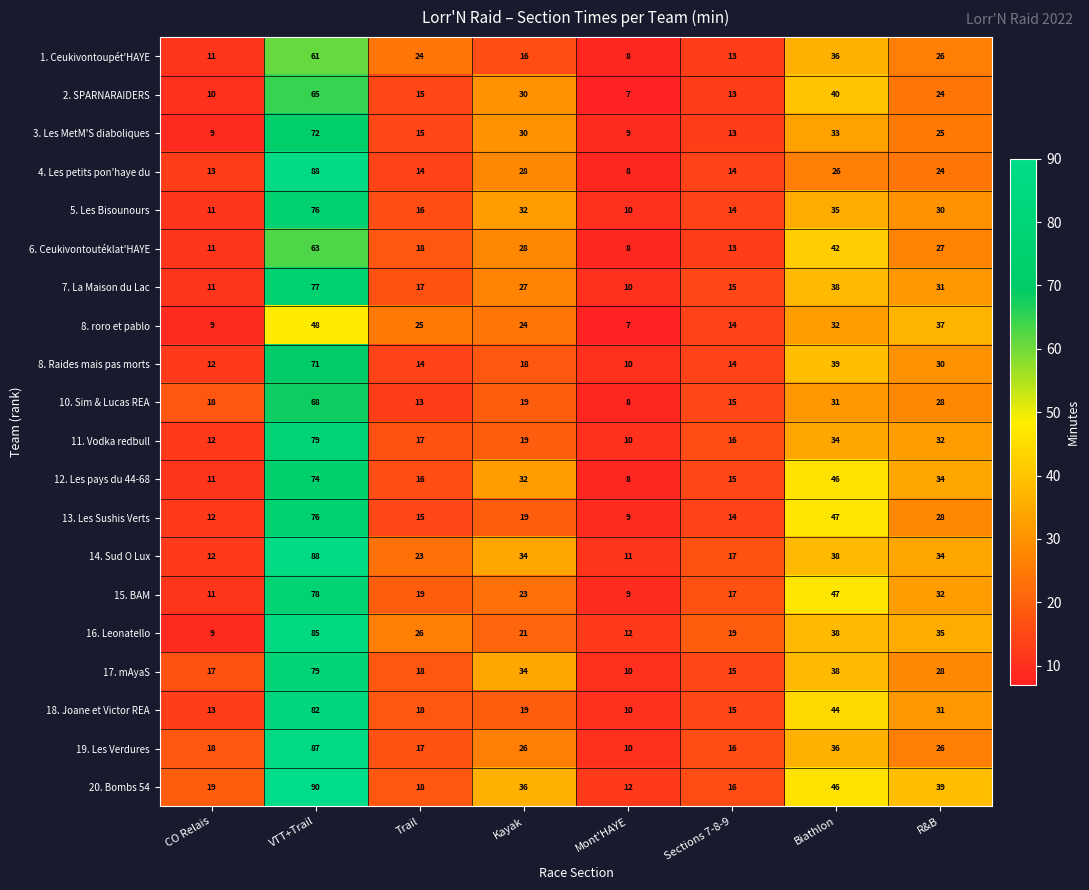

List the labels in order of 18. Joane et Victor REA value, largest first.

VTT+Trail, Biathlon, R&B, Kayak, Trail, Sections 7-8-9, CO Relais, Mont'HAYE